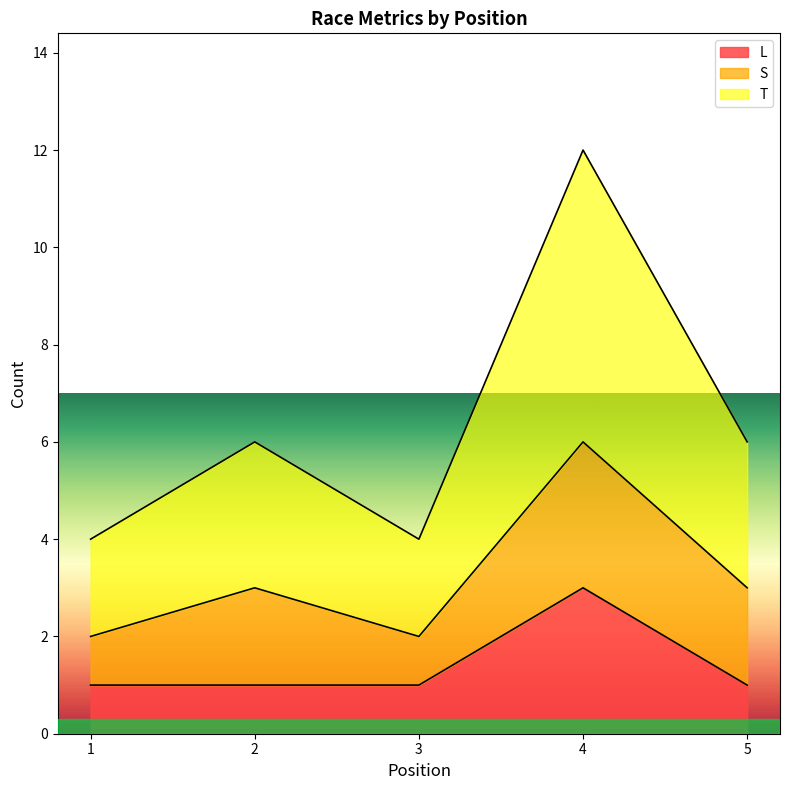

What are all the series names shown in the legend?

L, S, T